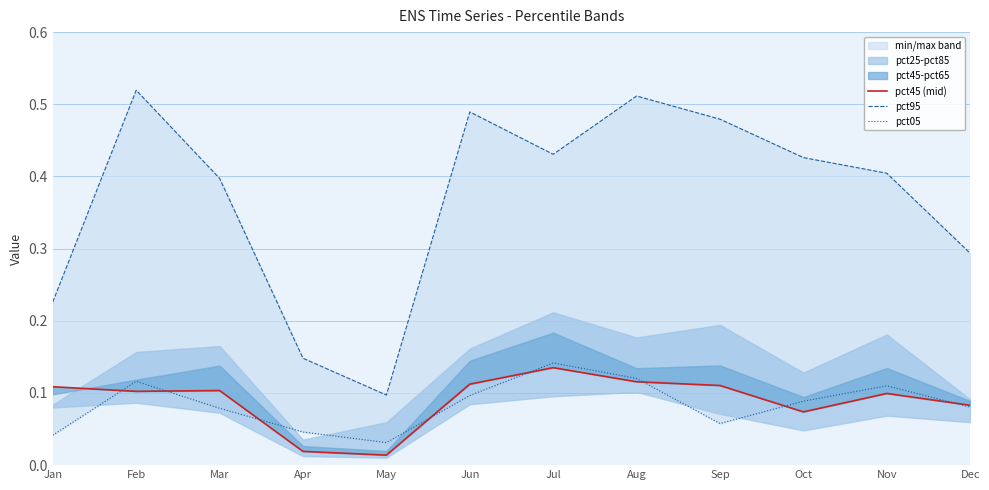

Which series has the largest range (max minus min)?

pct95